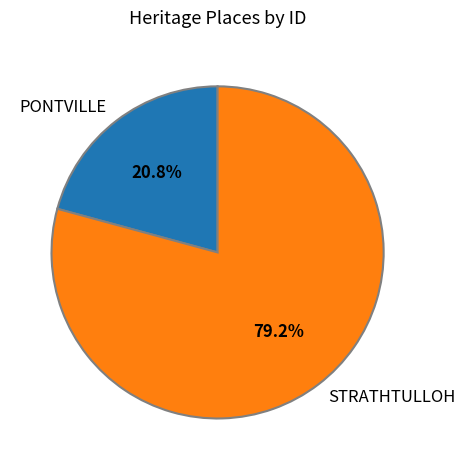

What percentage do STRATHTULLOH and PONTVILLE together represent?

100.0%